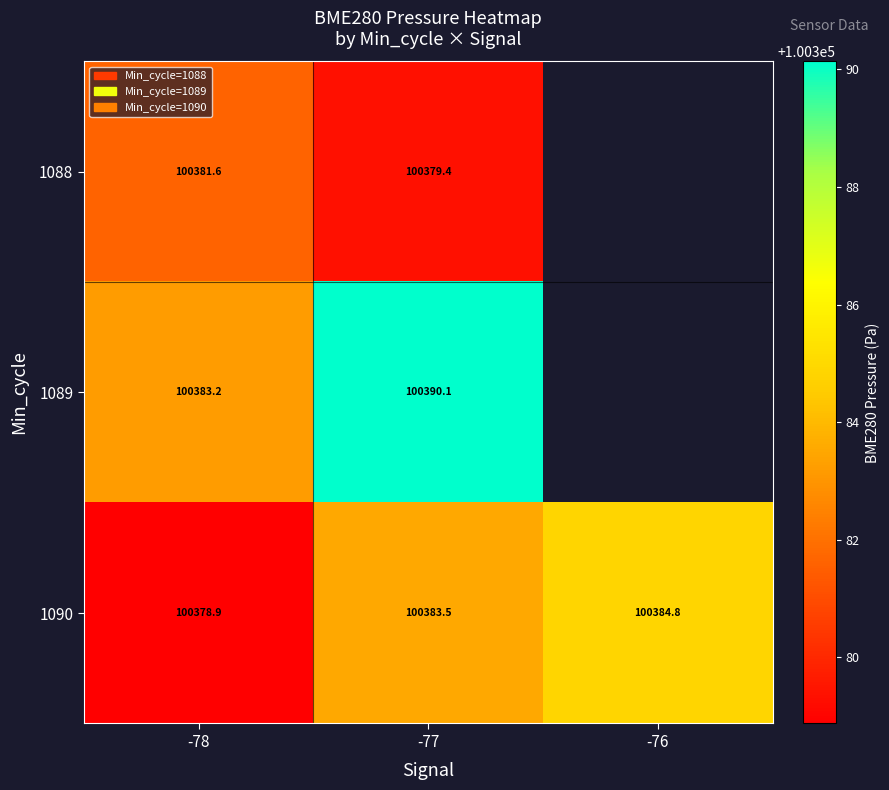

Is the value of 1089 at -78 greater than the value of 1090 at -78?

Yes